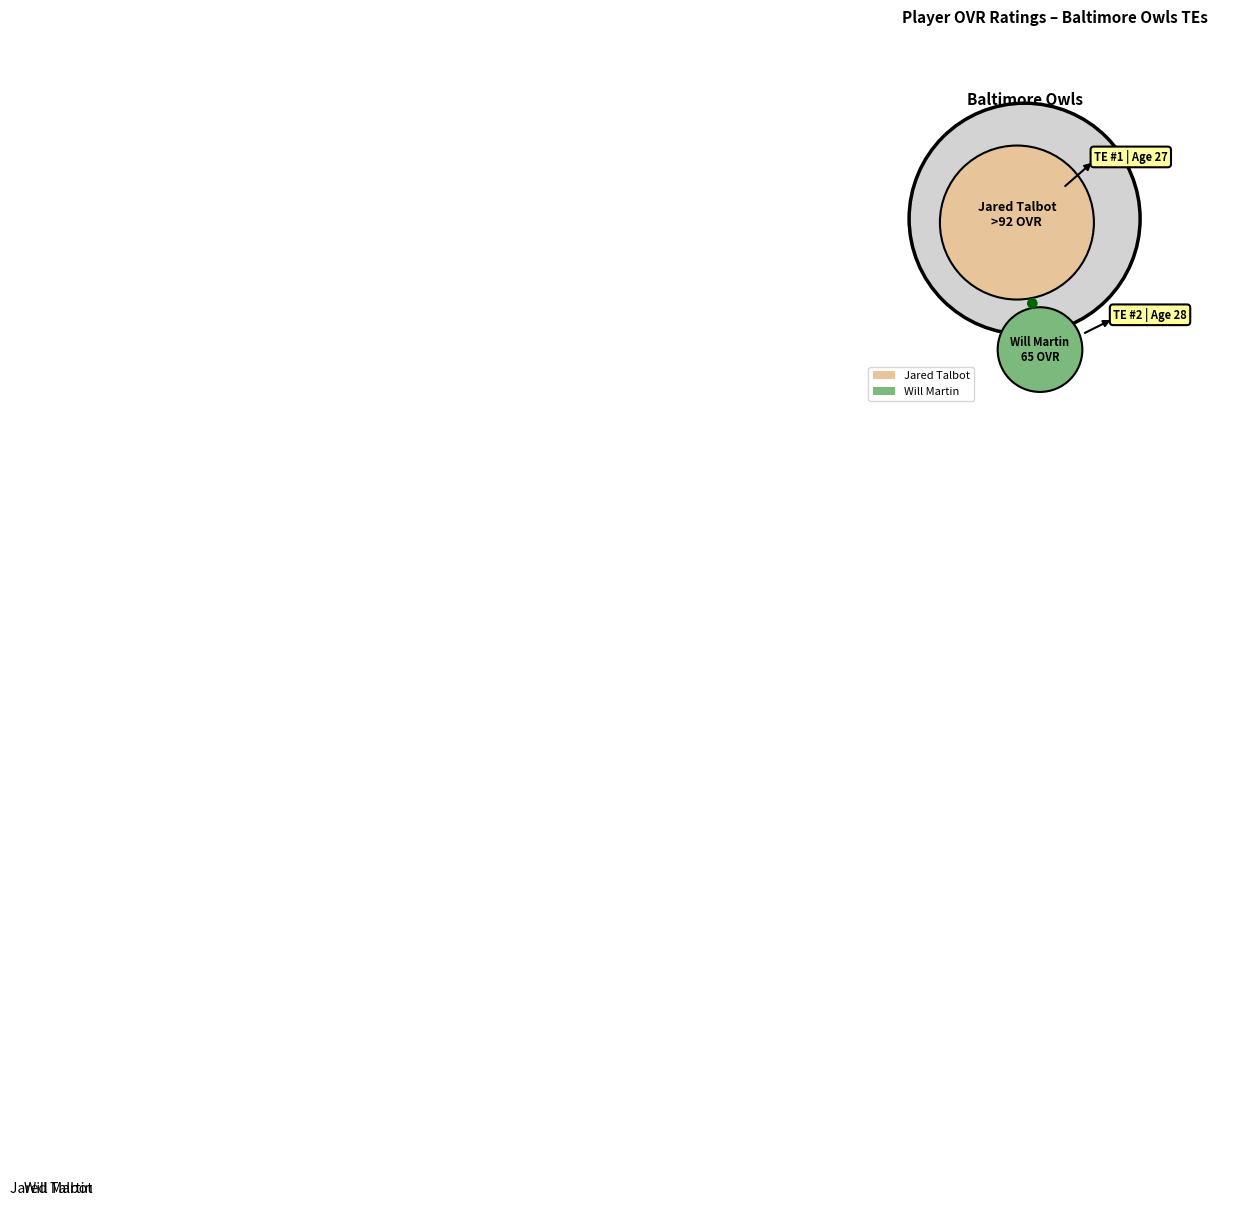

Is there any slice that represents more than half of the pie?

Yes